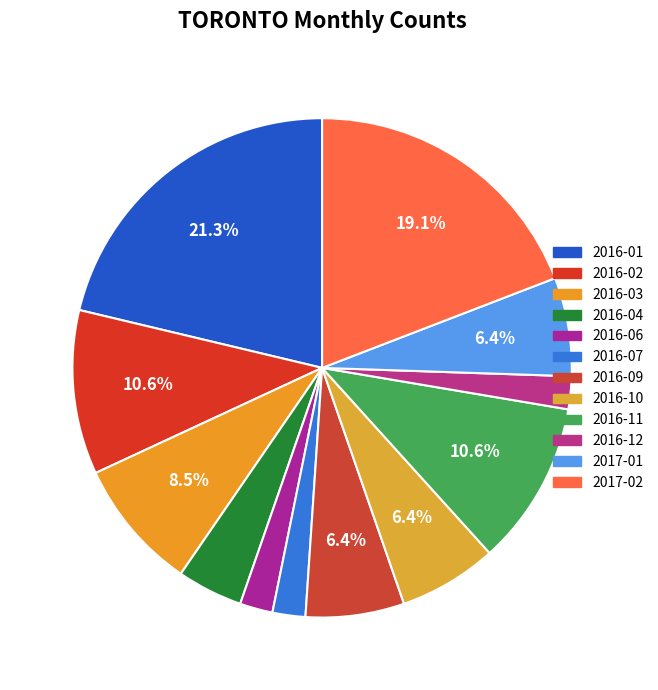

Is there a majority slice in this chart?

No